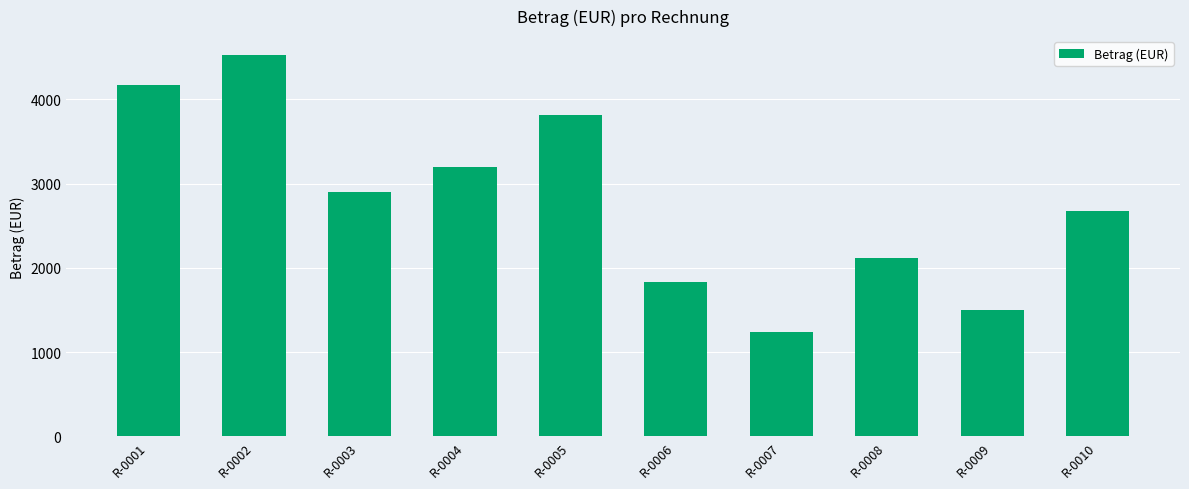

Reading left to right, transcribe all the data shown in this chart.

4171	4525	2905	3198	3817	1837	1243	2114	1506	2679